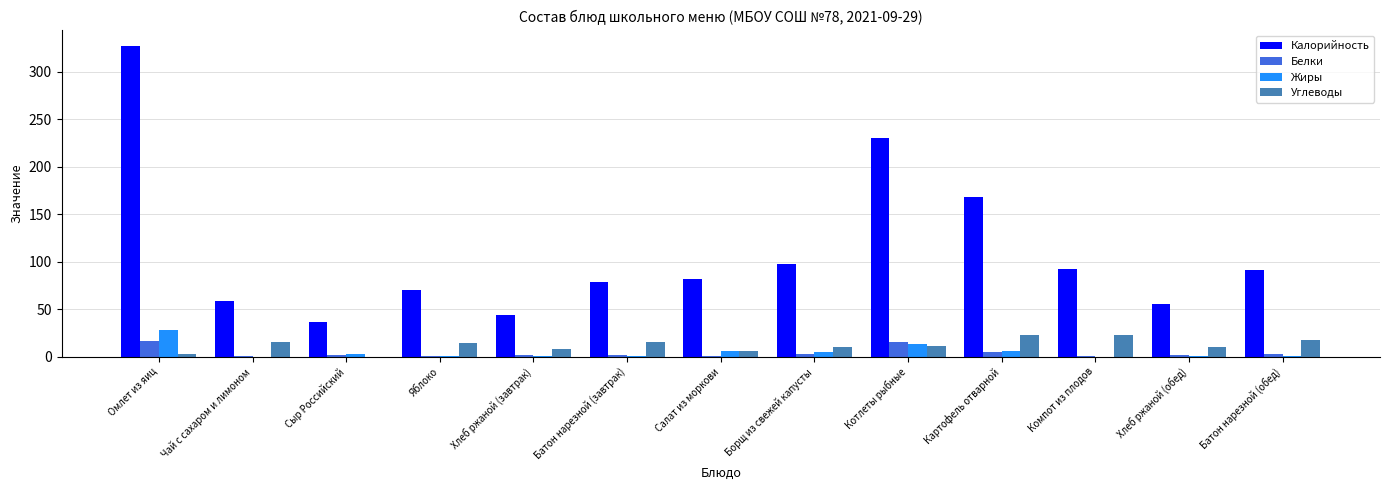

Which series changed the most between Борщ из свежей капусты and Компот из плодов?

Углеводы